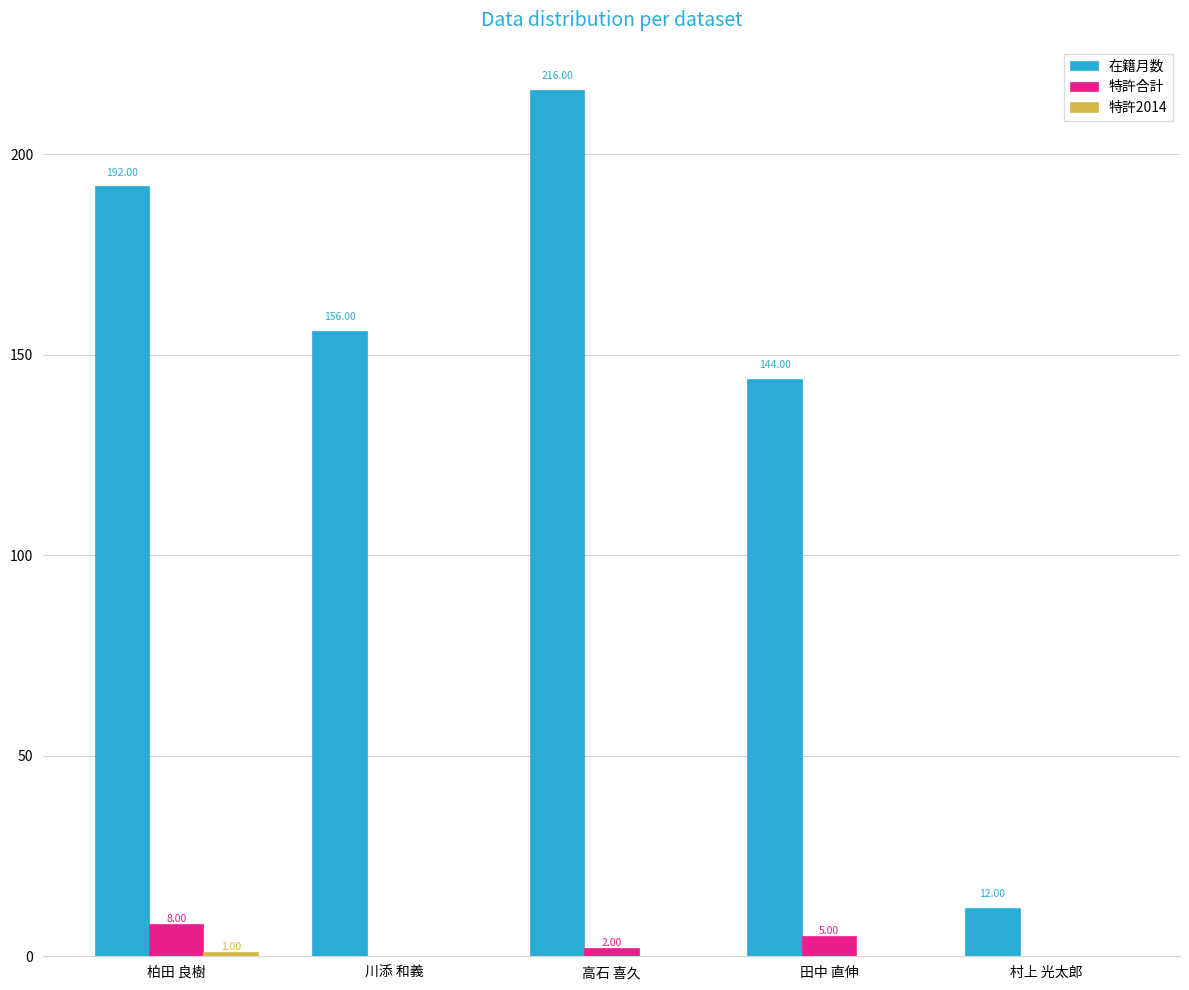

Which series changed the most between 川添 和義 and 田中 直伸?

在籍月数